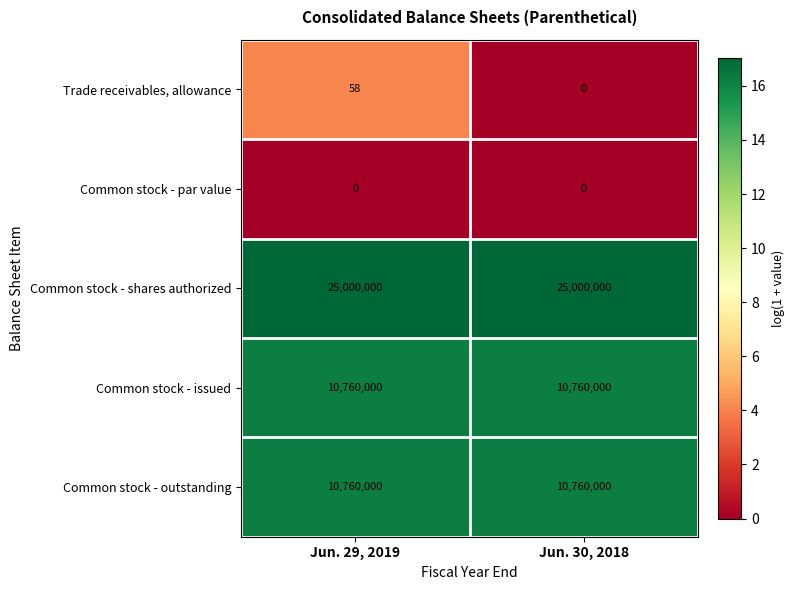

Rank the categories by Trade receivables, allowance value from highest to lowest.

Jun. 29, 2019, Jun. 30, 2018